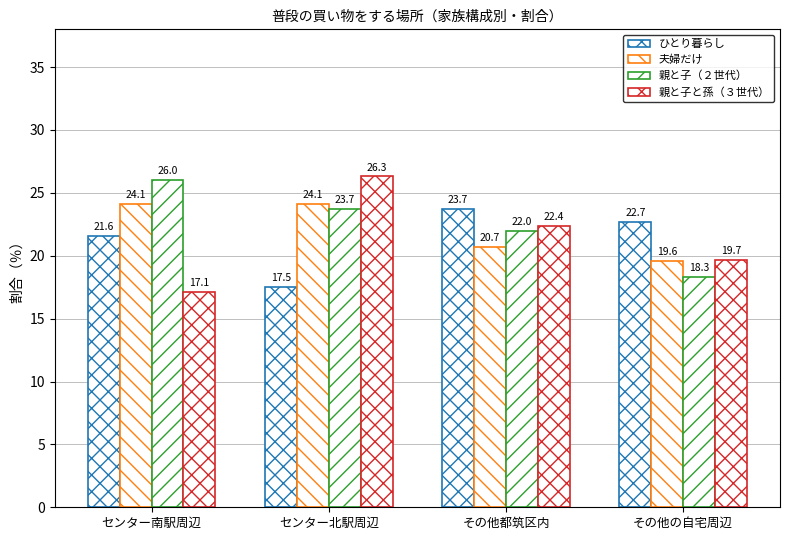

Count the number of data series in this chart.

4